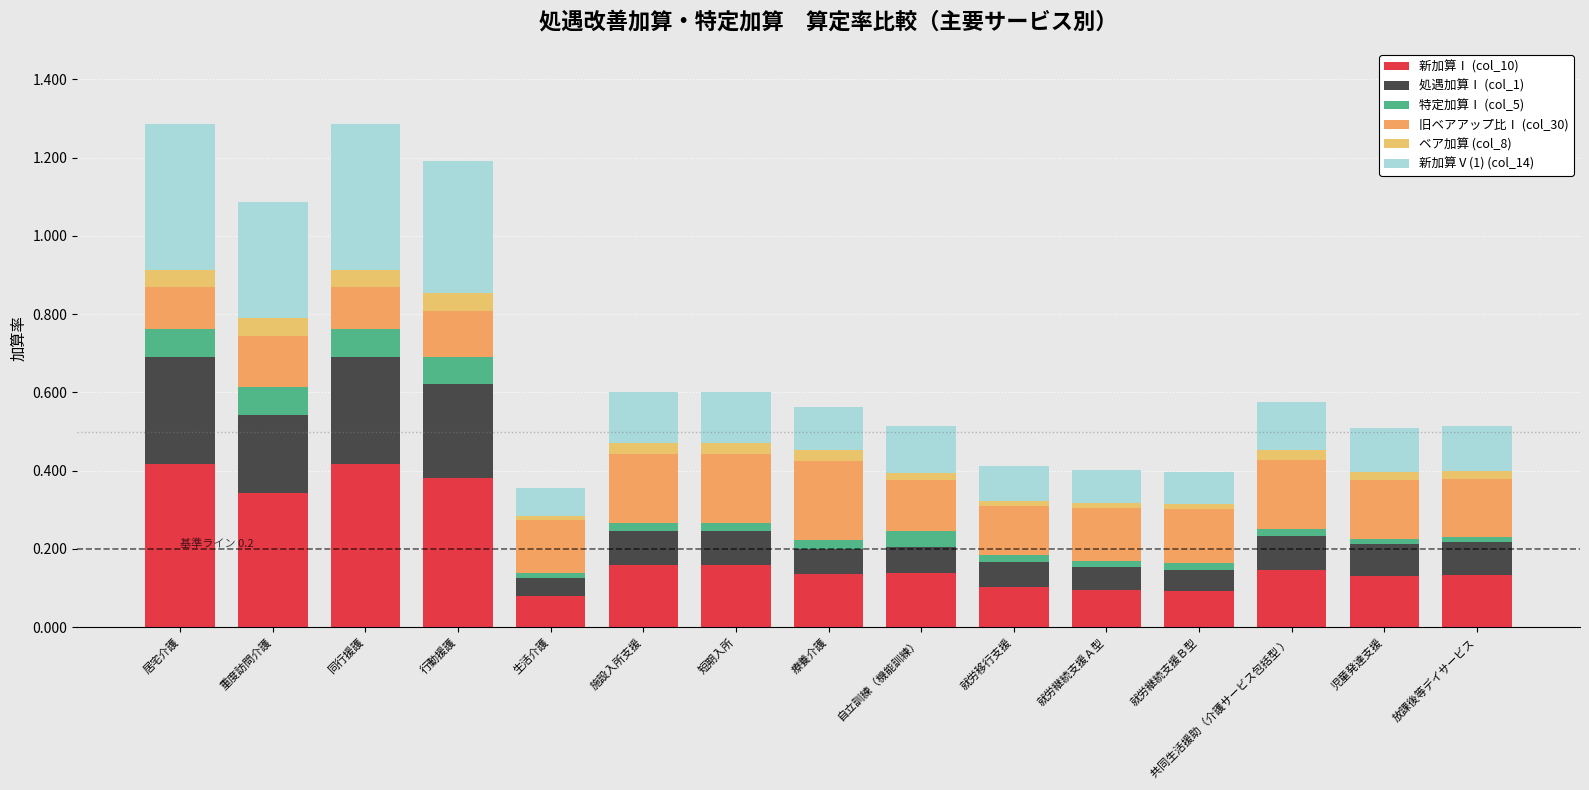

What is the average value of the 新加算Ⅰ (col_10) series?

0.2